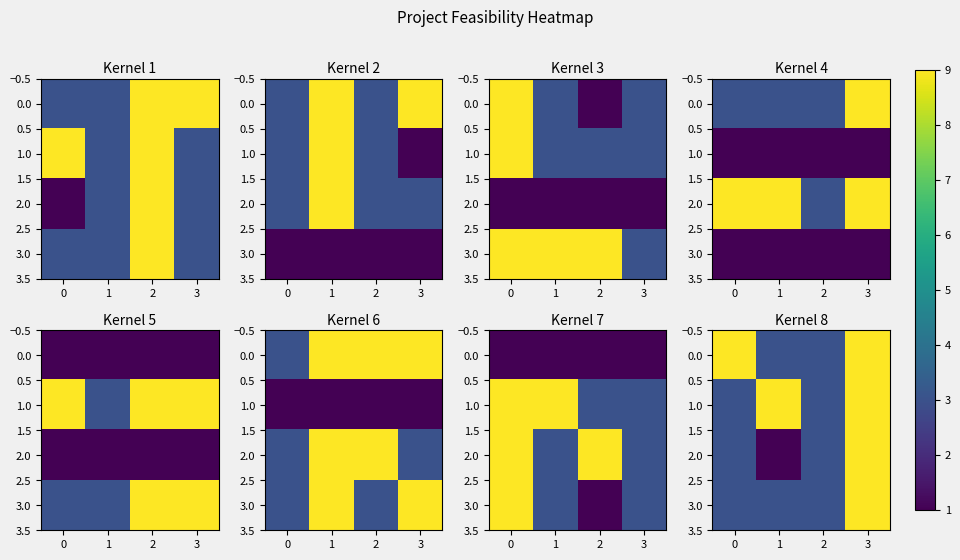

Which category has the highest value in the 3.0 series?

3